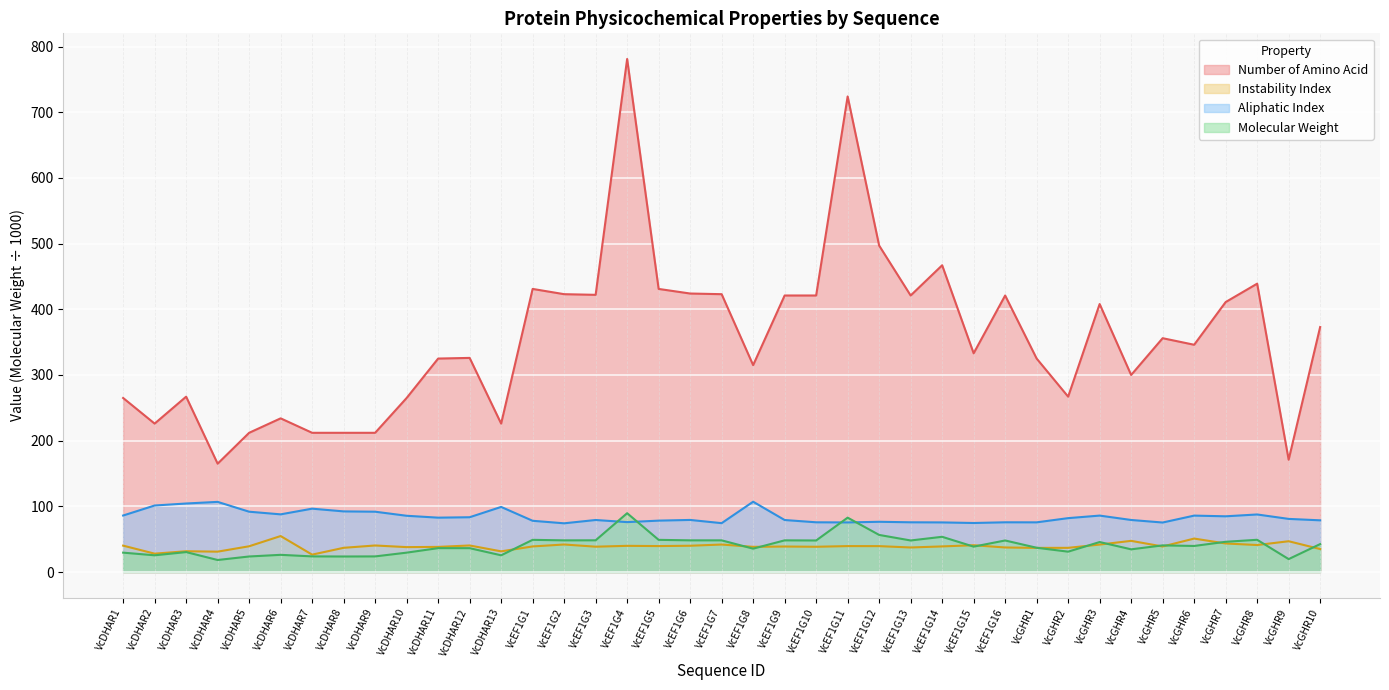

What is the maximum value for Aliphatic Index?

107.1